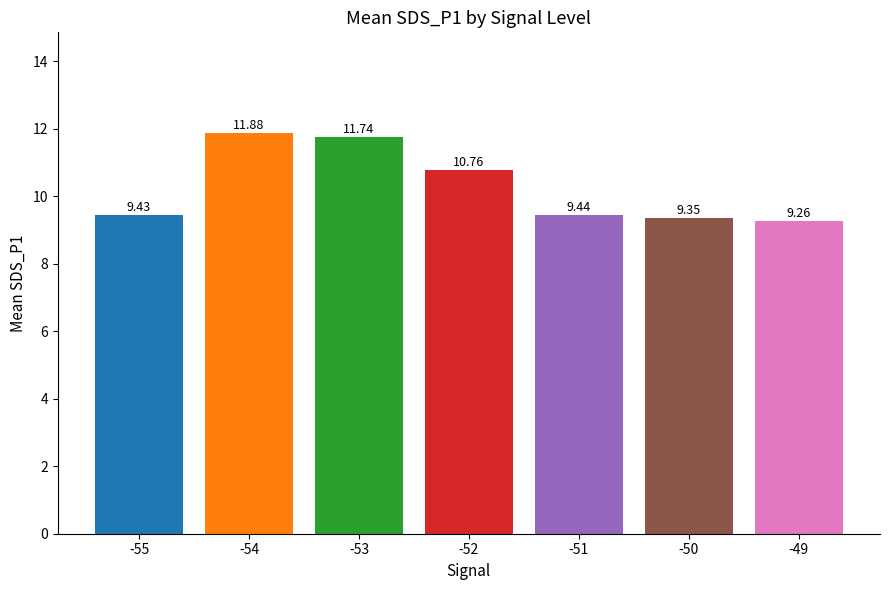

What is the change in value from -55 to -52?

+1.3